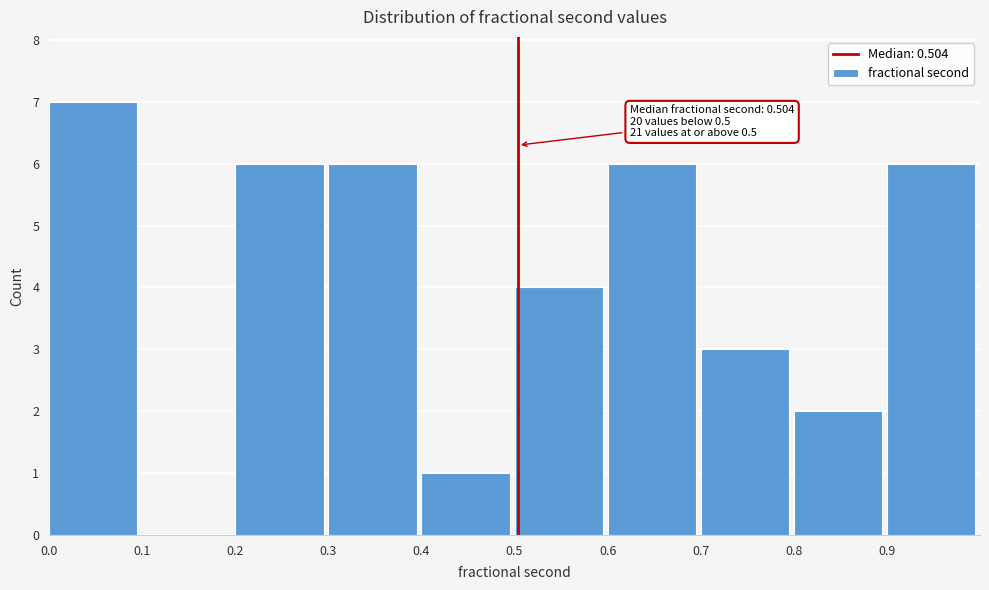

Which range on the x-axis has the tallest bar?

0.0 to 0.1